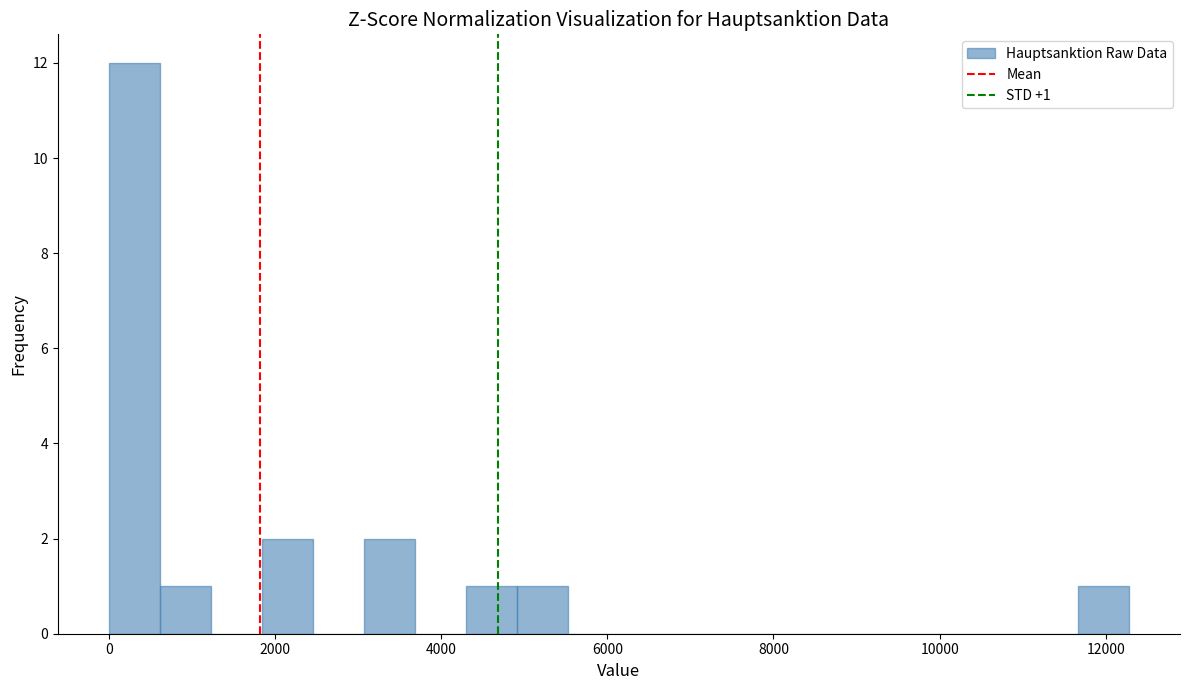

Around what value on the x-axis is the tallest bar? Give the approximate position of its centre, as read against the axis.

400